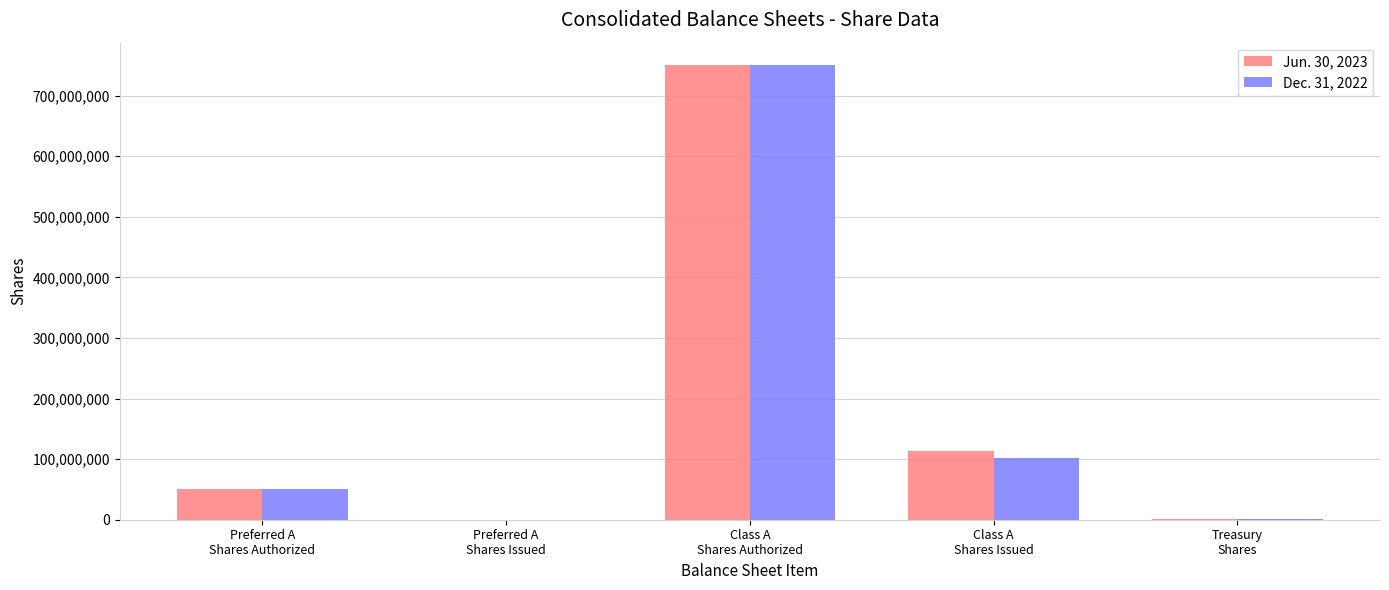

What is the sum of all Dec. 31, 2022 values?

903038140